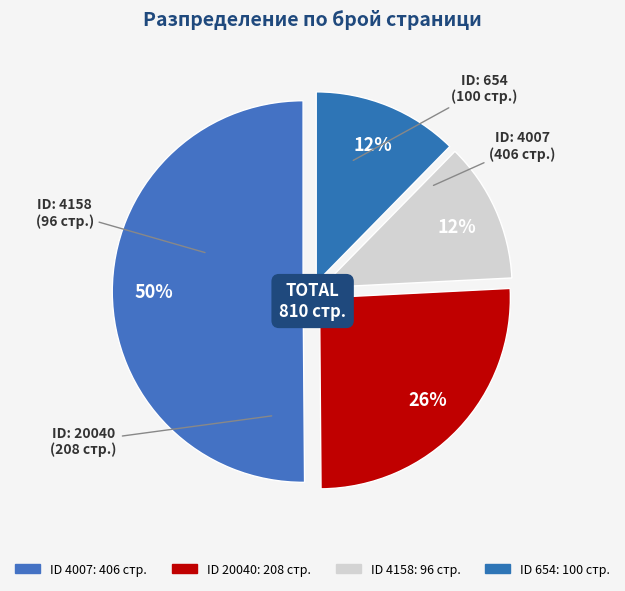

How many slices are in this pie chart?

4